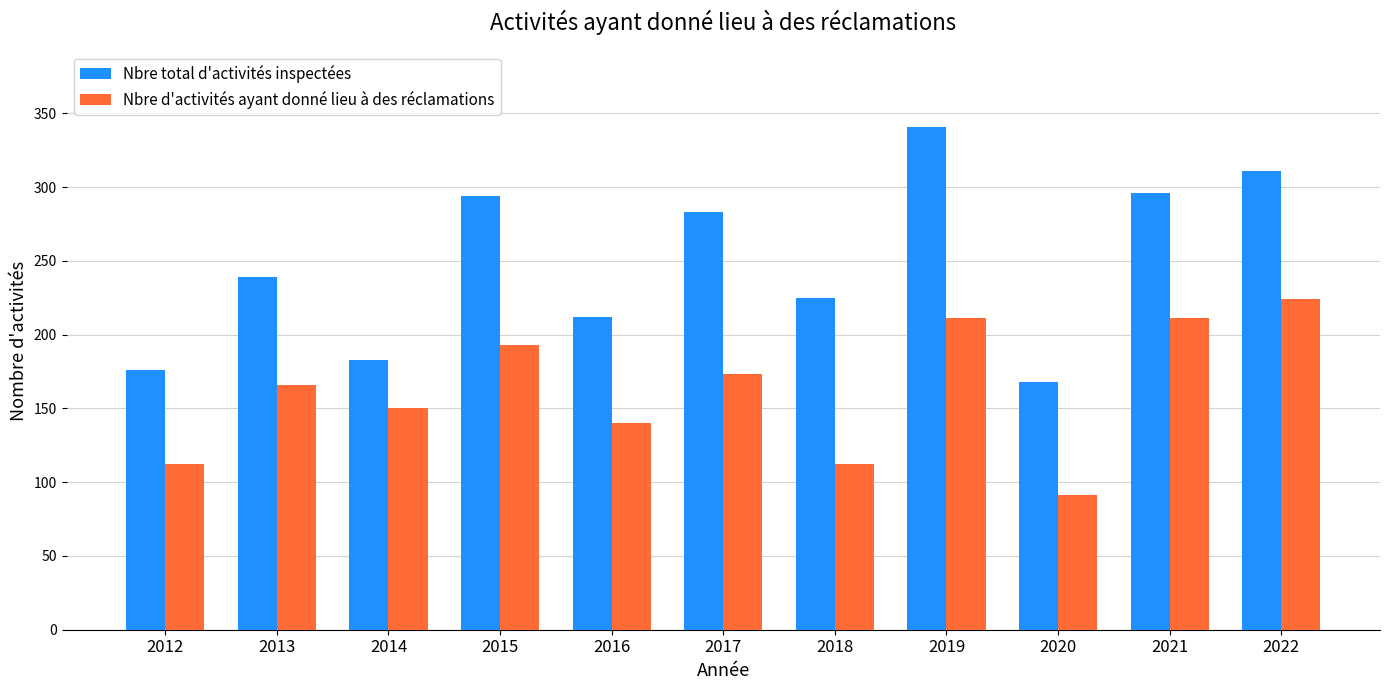

Which category has the highest value across all series?

2019